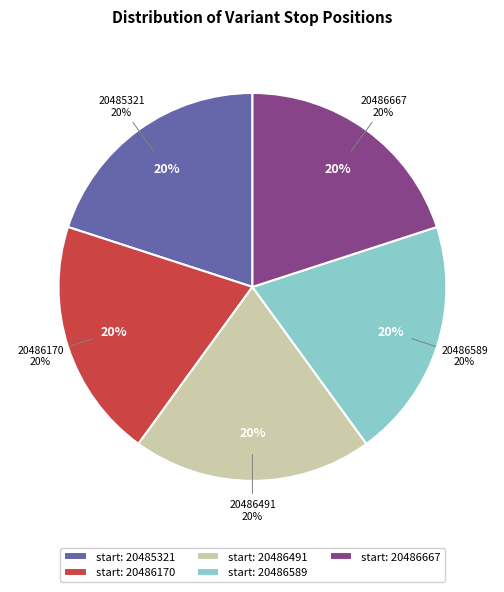

The 20486589 slice represents 20% of the pie. True or false?

True